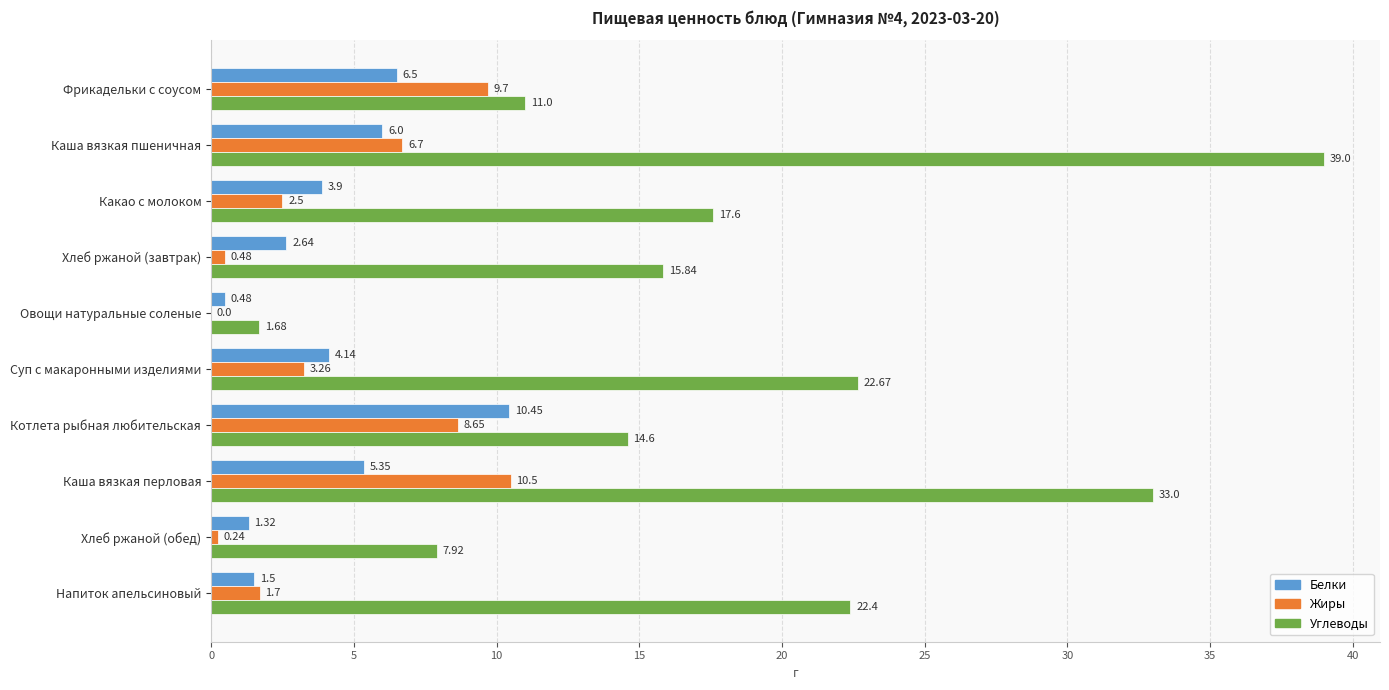

At which label is Углеводы closest to 20?

Какао с молоком